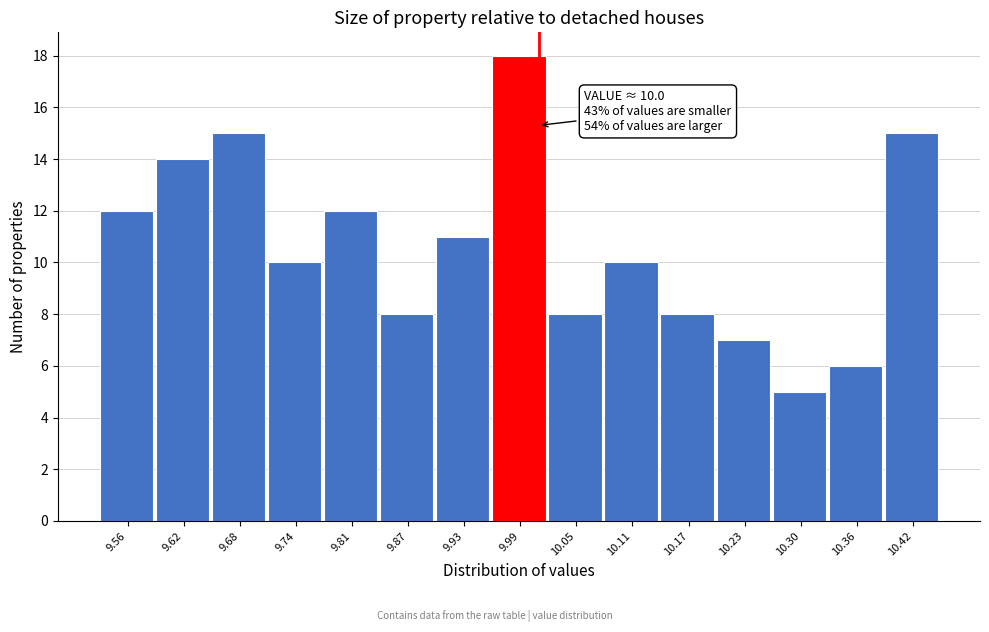

Reading right to left, transcribe all the data shown in this chart.

10.42=15	10.36=6	10.30=5	10.23=7	10.17=8	10.11=10	10.05=8	9.99=18	9.93=11	9.87=8	9.81=12	9.74=10	9.68=15	9.62=14	9.56=12